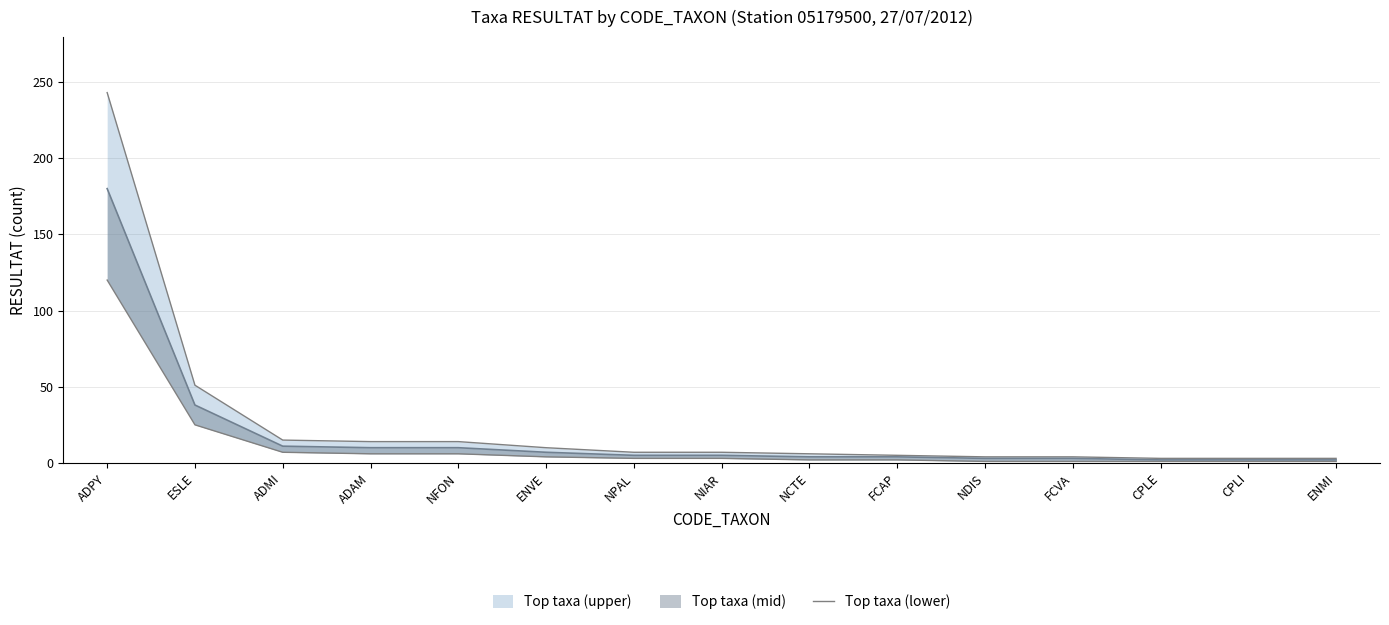

True or false: there are more than 1 points higher than both neighbors.

False